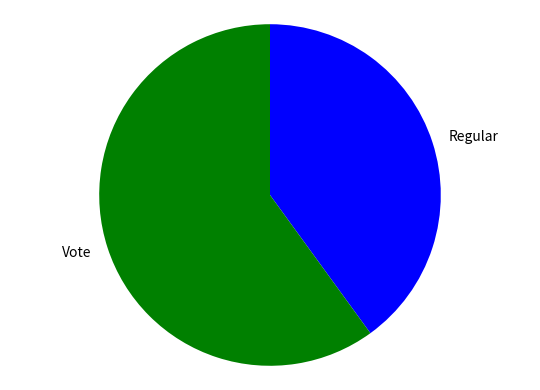

Which category accounts for the majority?

Vote